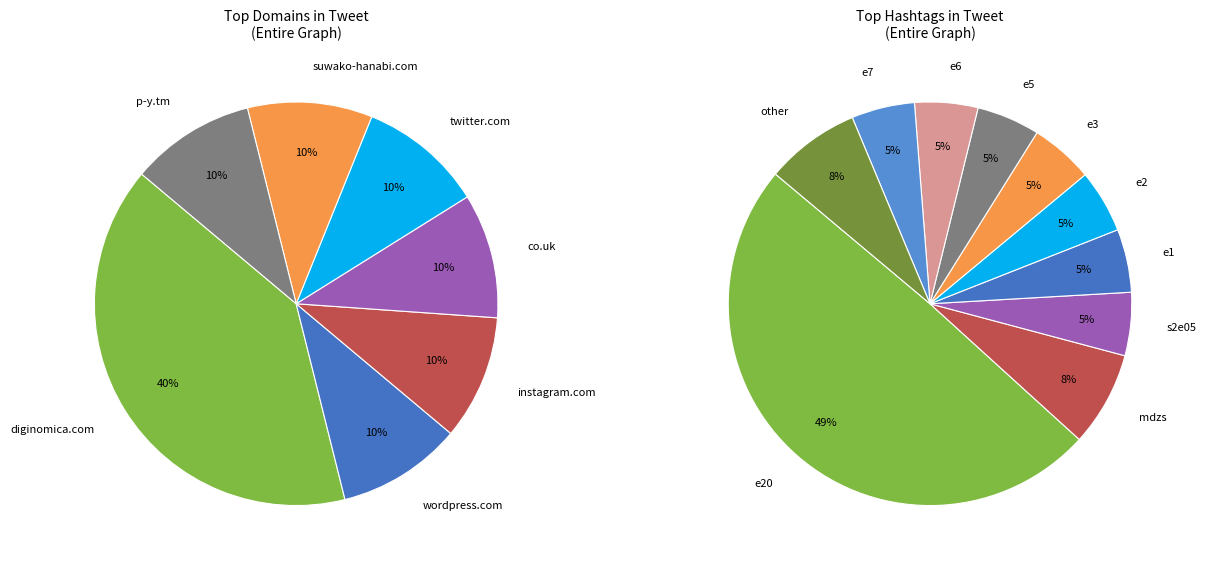

What percentage is the p-y.tm slice, to the nearest percent?

10%